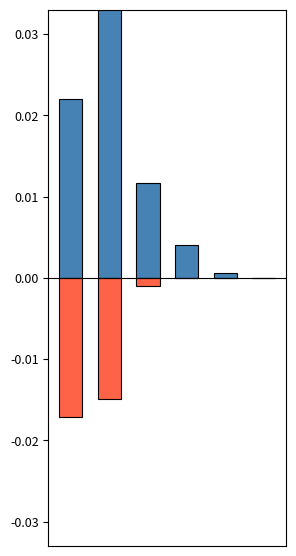

At which category is the sum across all series the highest?

1